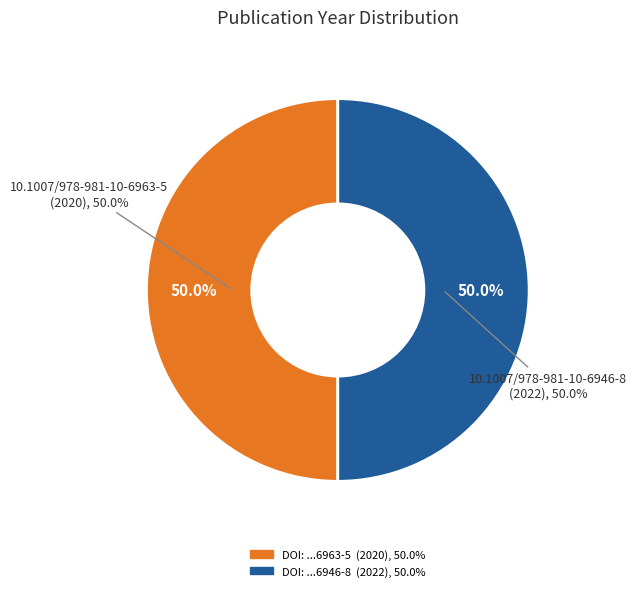

Which has a higher value, 10.1007/978-981-10-6946-8 or 10.1007/978-981-10-6963-5?

10.1007/978-981-10-6946-8